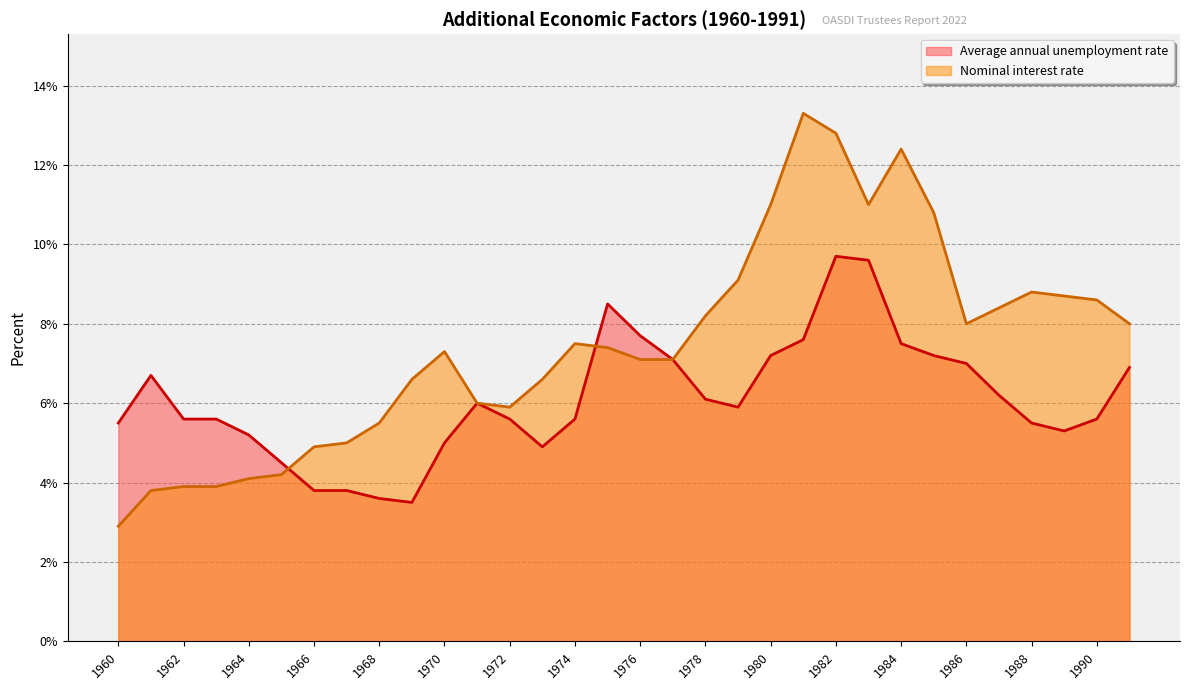

How many lines are shown in the chart?

2